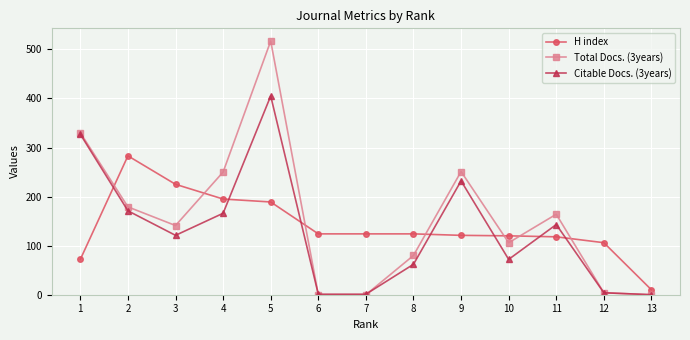

What are all the series names shown in the legend?

H index, Total Docs. (3years), Citable Docs. (3years)